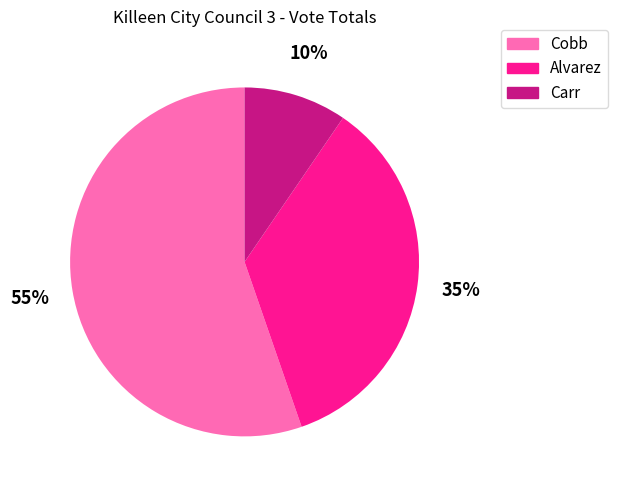

Is the sum of Alvarez and Carr greater than half?

No